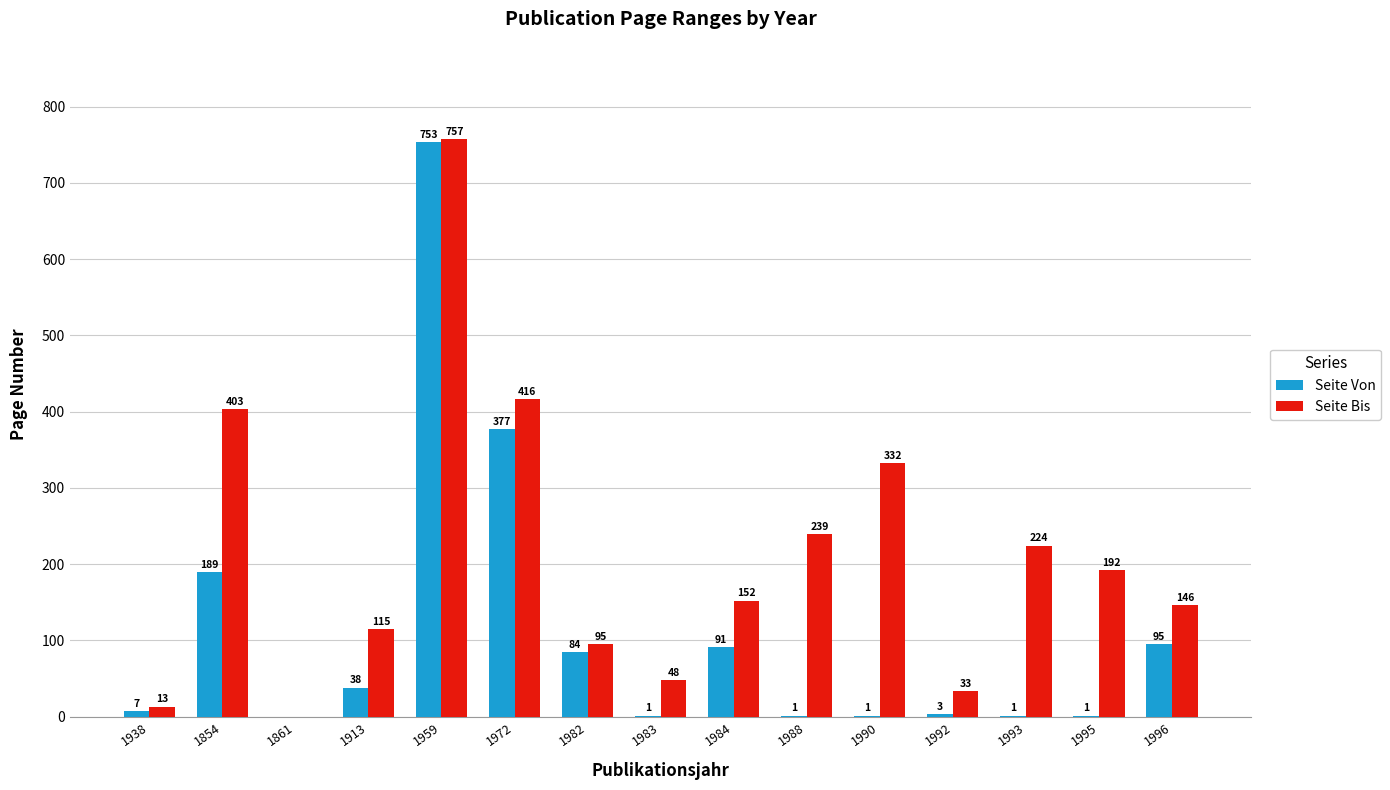

At which label is Seite Von closest to 376?

1972